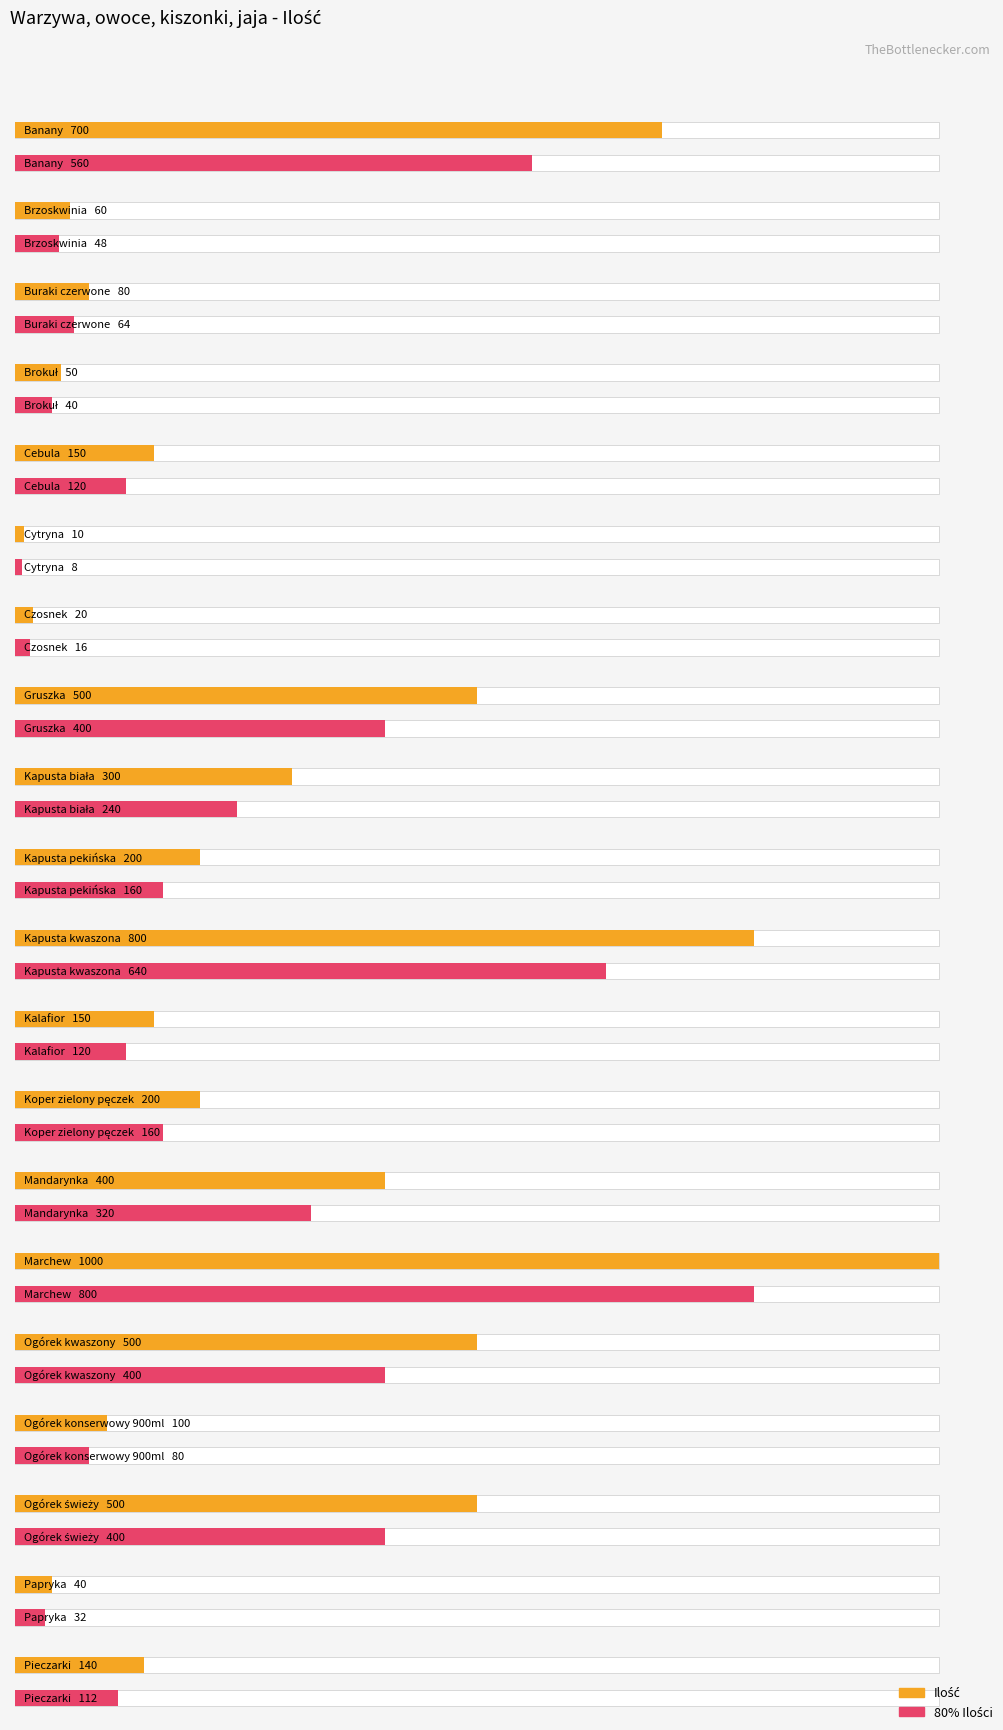

Count the number of categories in the chart.

20